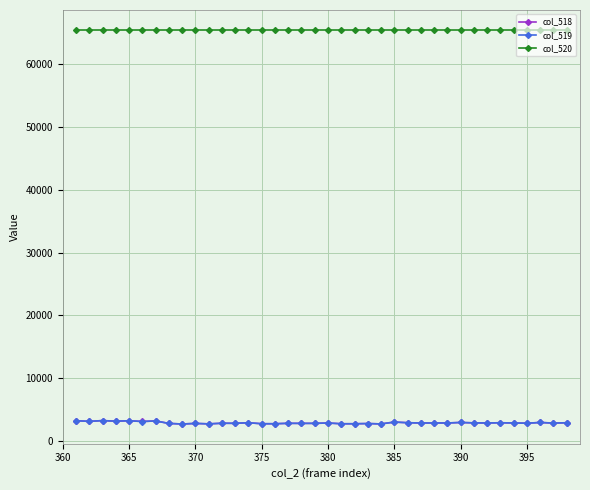

True or false: col_520 and col_519 intersect in this chart.

False